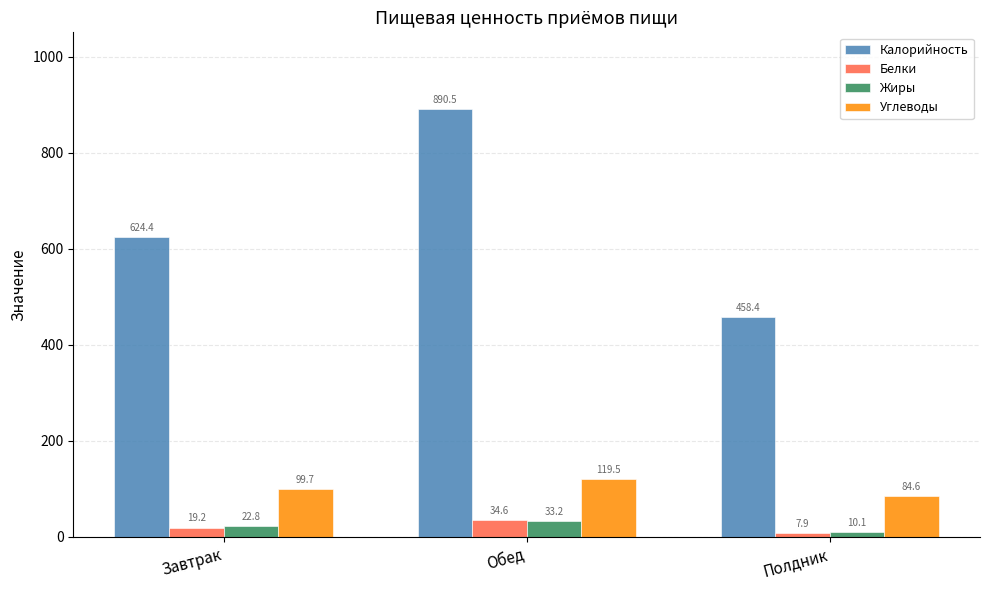

What is the maximum value shown in the chart?

890.5